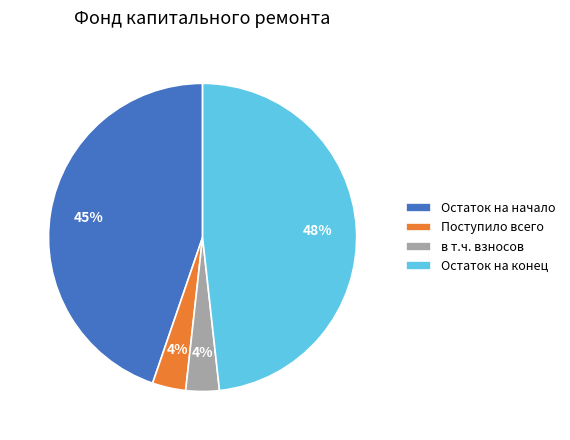

Is there any slice that represents more than half of the pie?

No